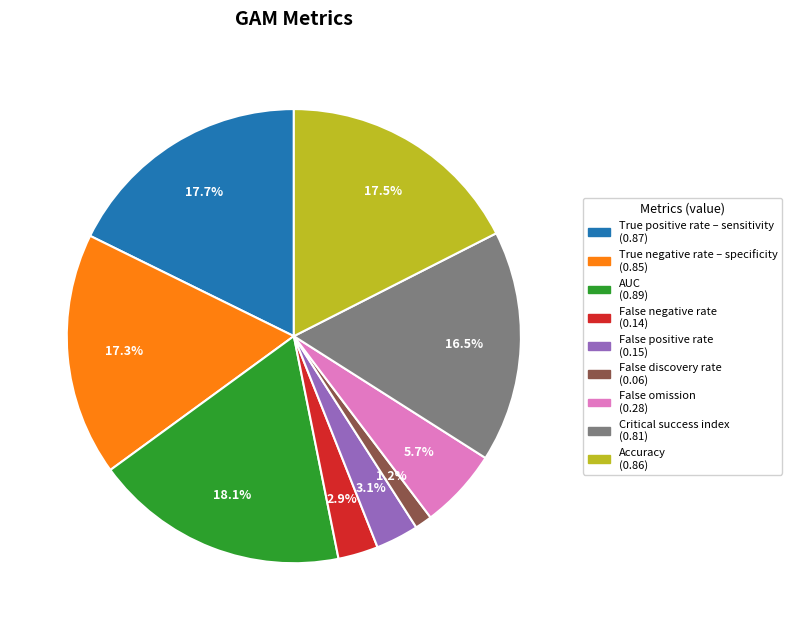

What portion of the pie excludes False omission?

94.3%